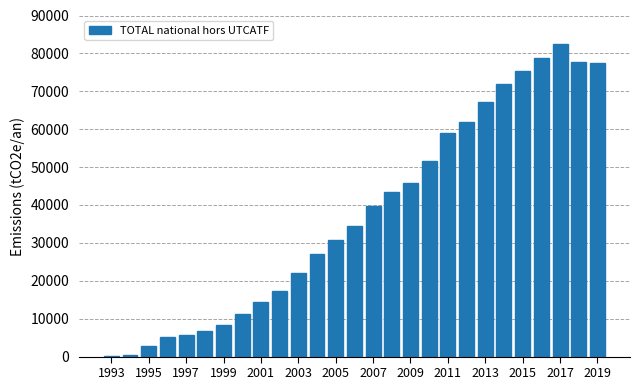

What is the sum of all values?

1019435.7